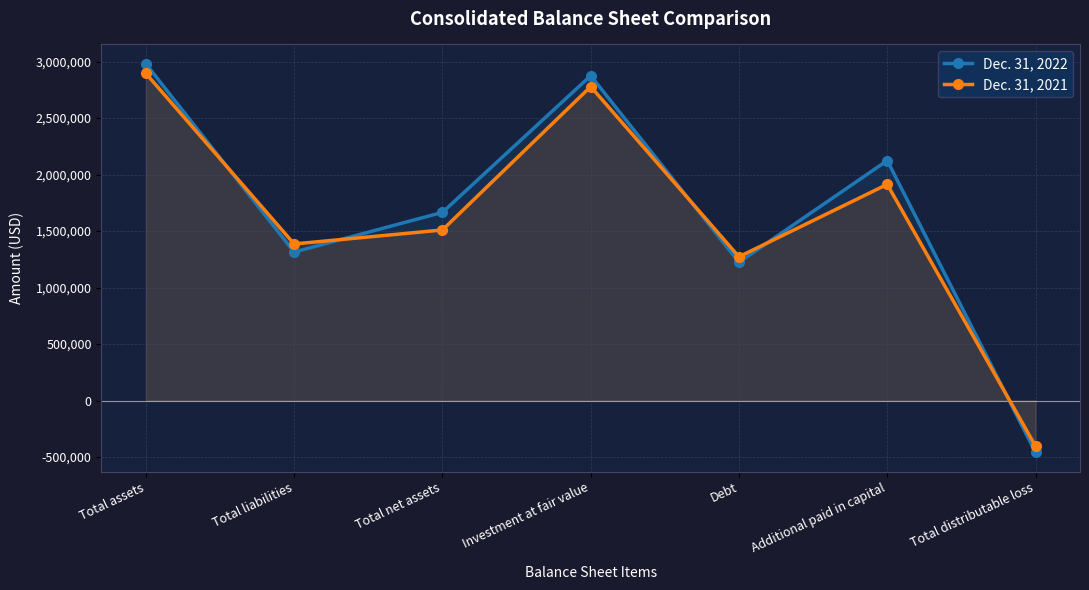

Which series has the widest spread of values?

Dec. 31, 2022